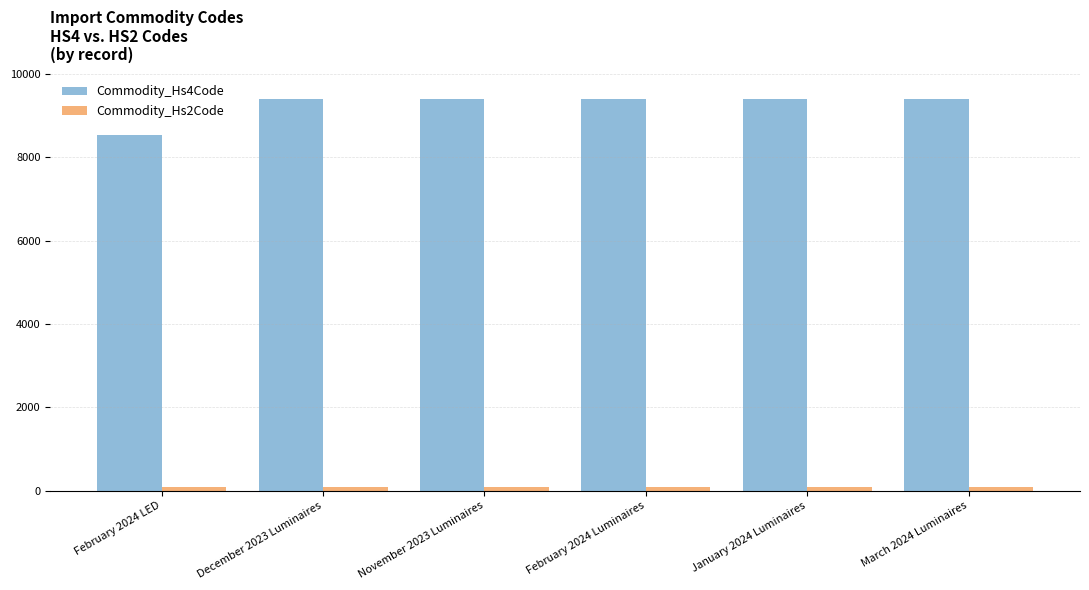

Which series has the largest total across all categories?

Commodity_Hs4Code